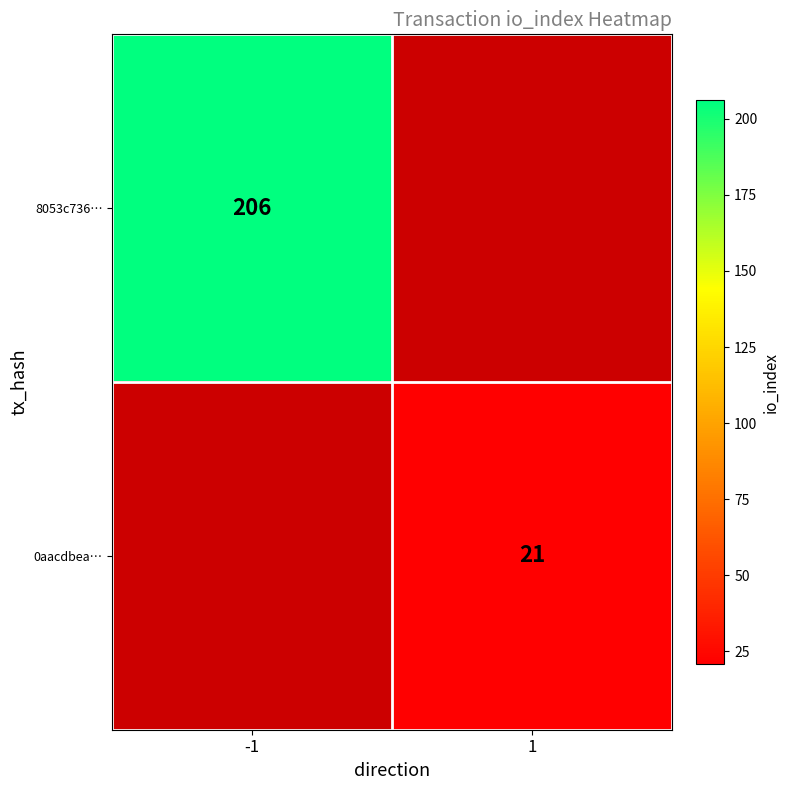

True or false: 8053c736… has a value of 88 at -1.

False